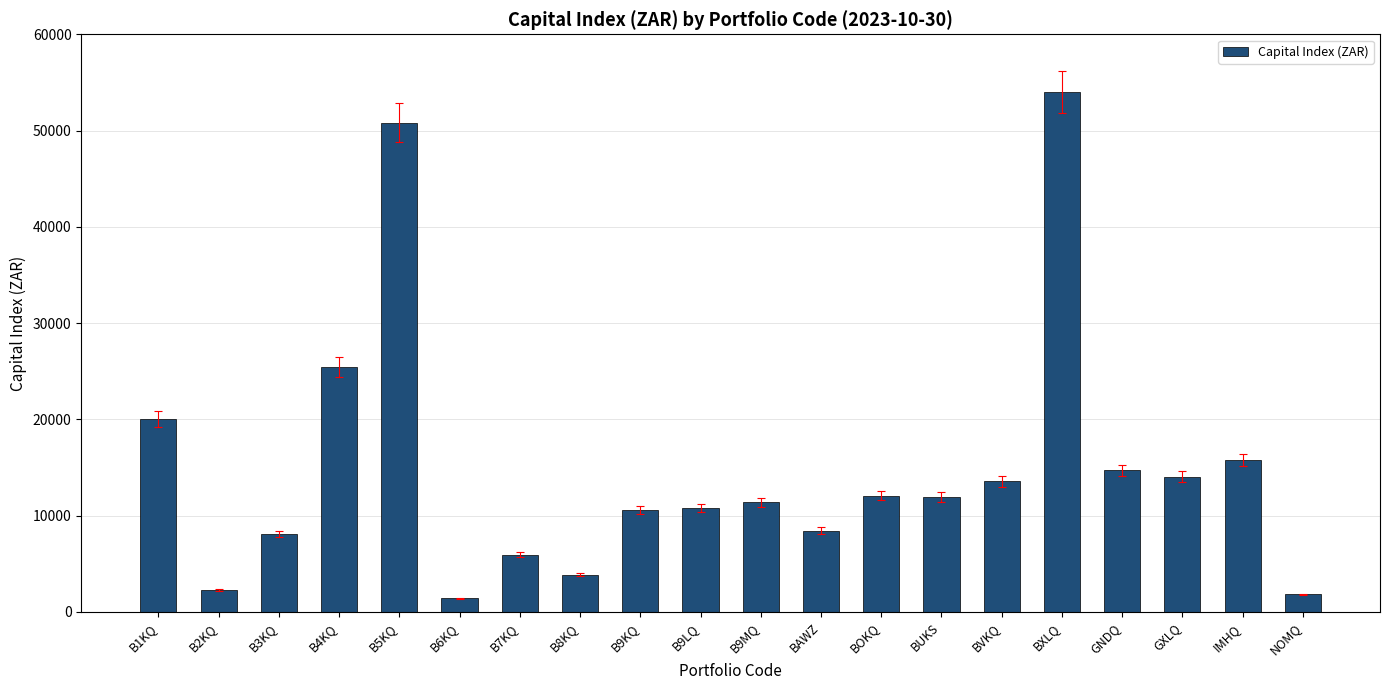

True or false: the data shows 14698.6 at GNDQ.

True